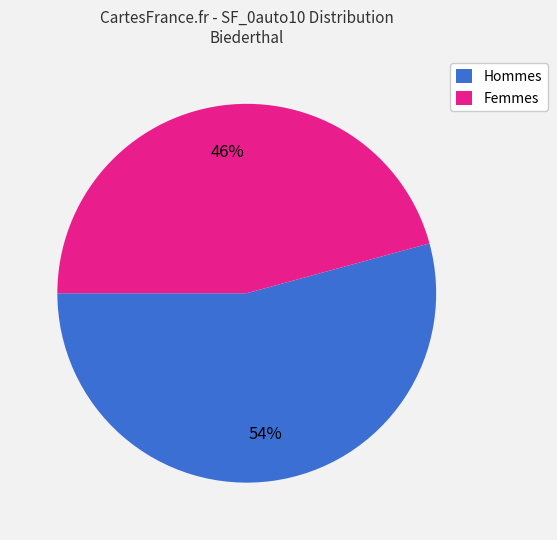

Rank the categories by value from lowest to highest.

Femmes, Hommes